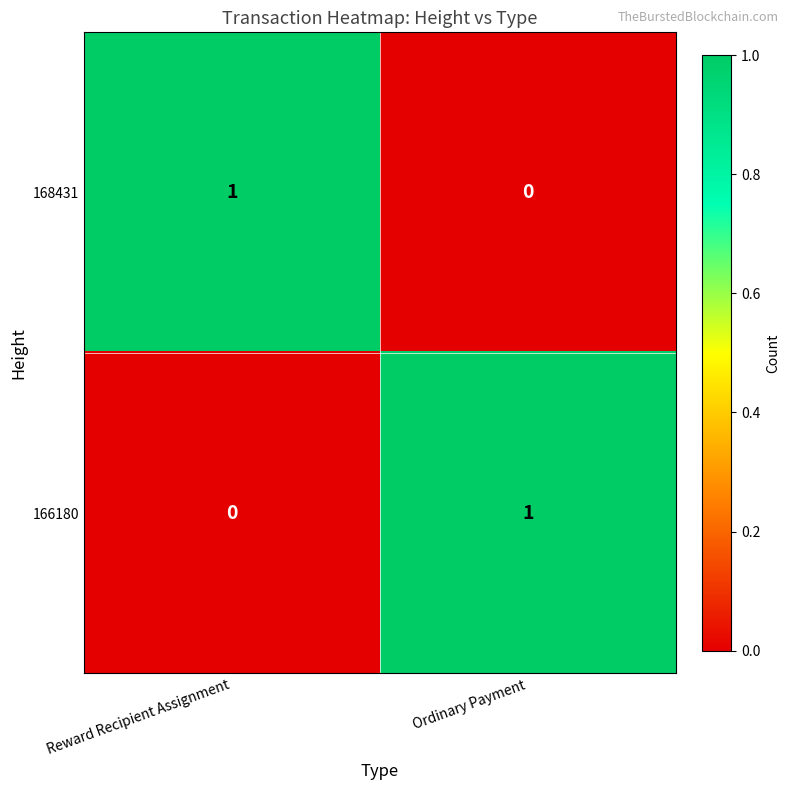

Is the value of 168431 at Reward Recipient Assignment greater than the value of 166180 at Reward Recipient Assignment?

Yes